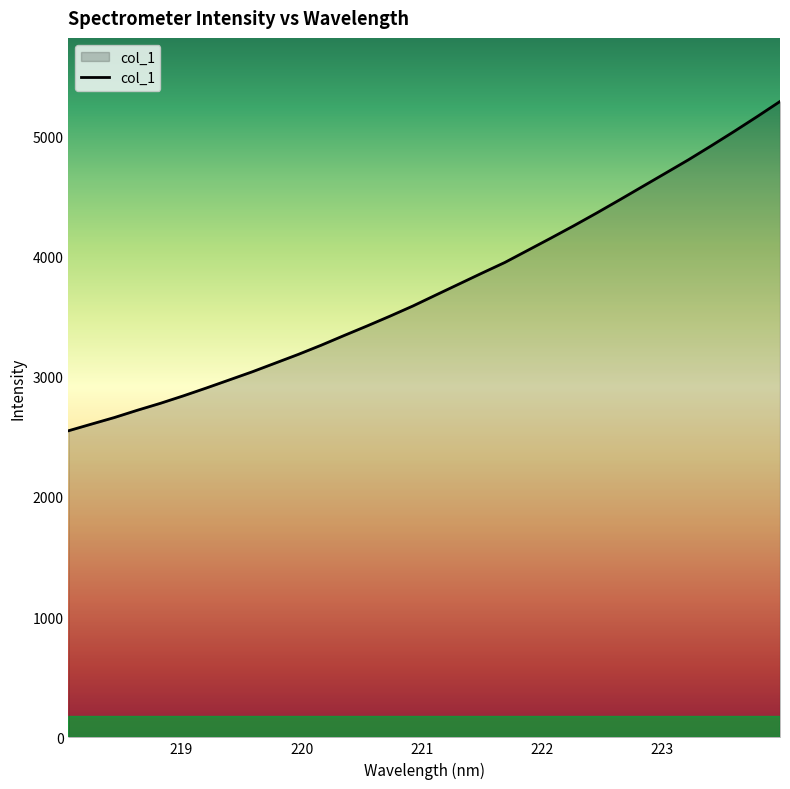

How many lines are shown in the chart?

1